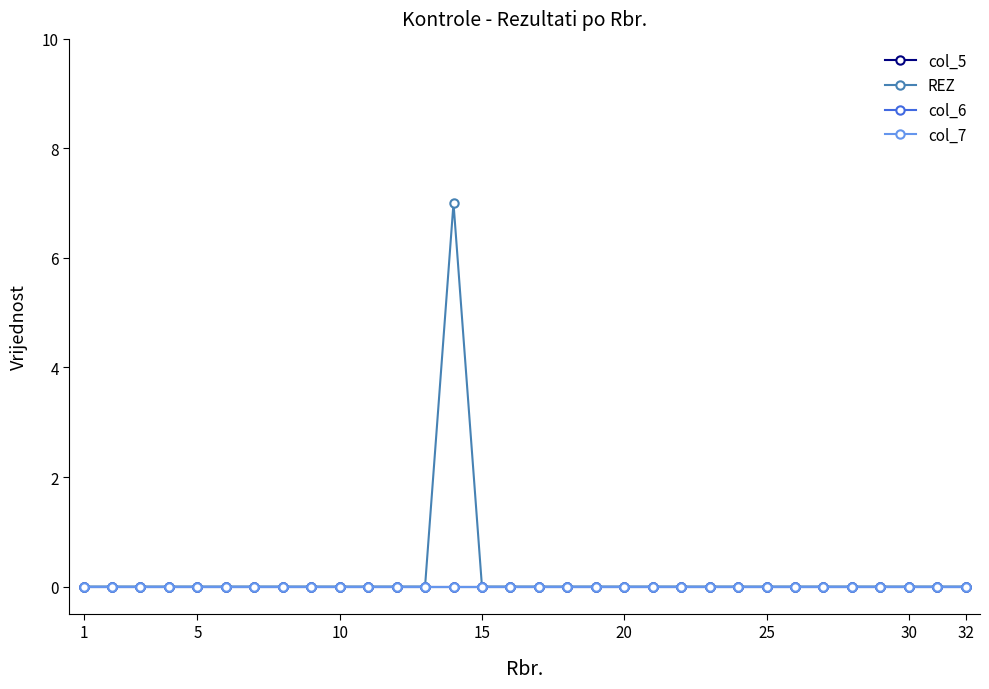

True or false: col_5 and col_7 intersect in this chart.

False